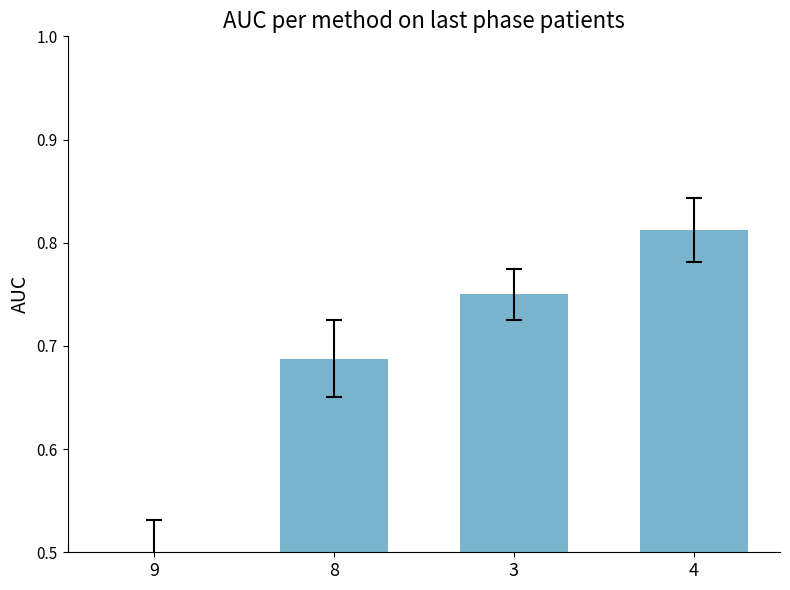

What is the change in value from 8 to 3?

+0.1